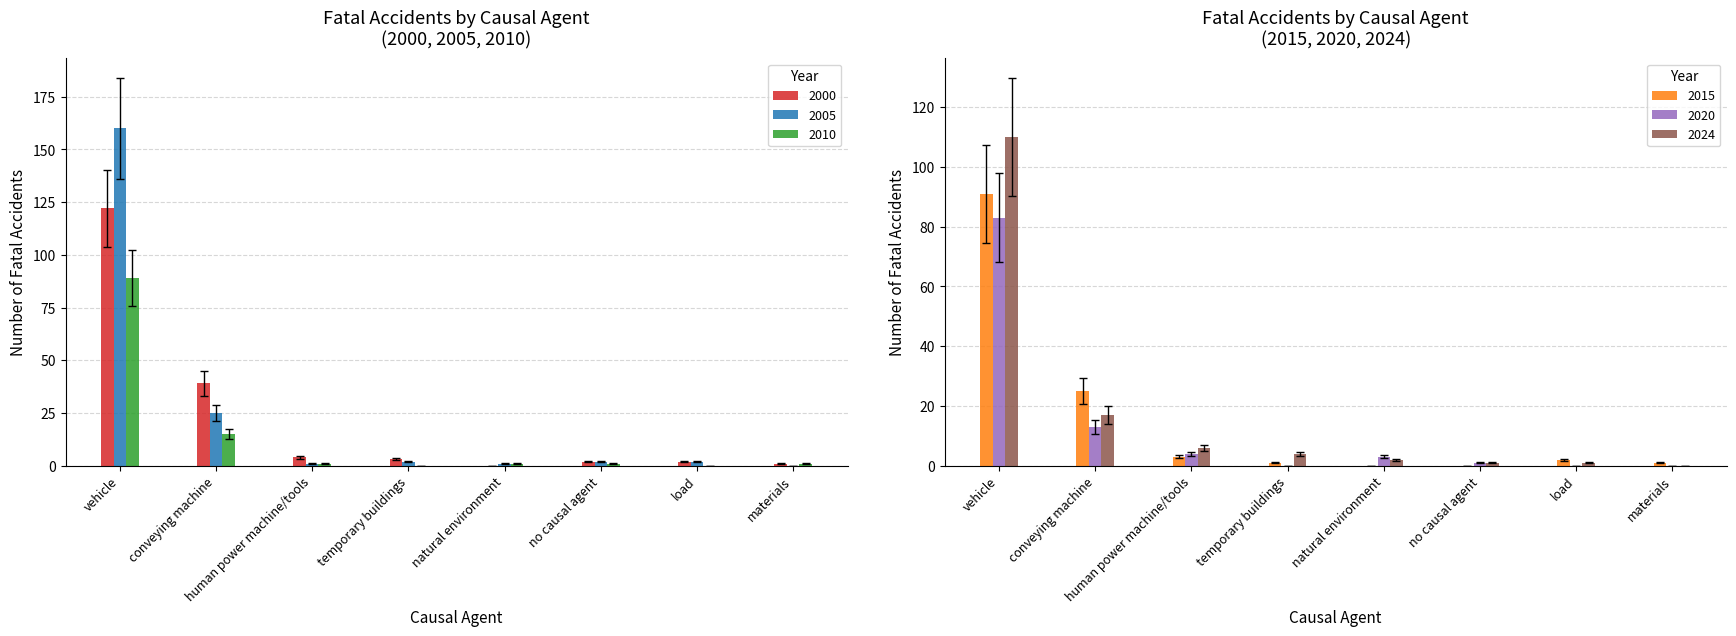

Which label corresponds to the largest value in the chart?

vehicle